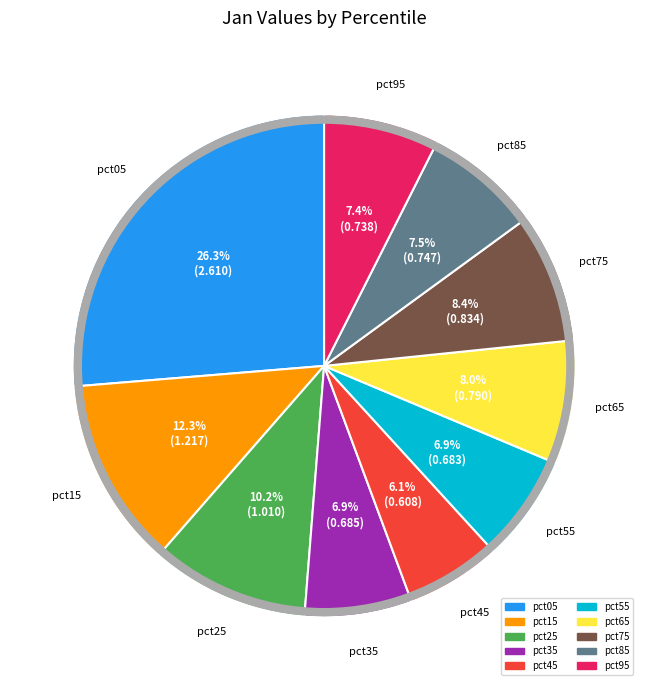

How many segments does this pie chart have?

10